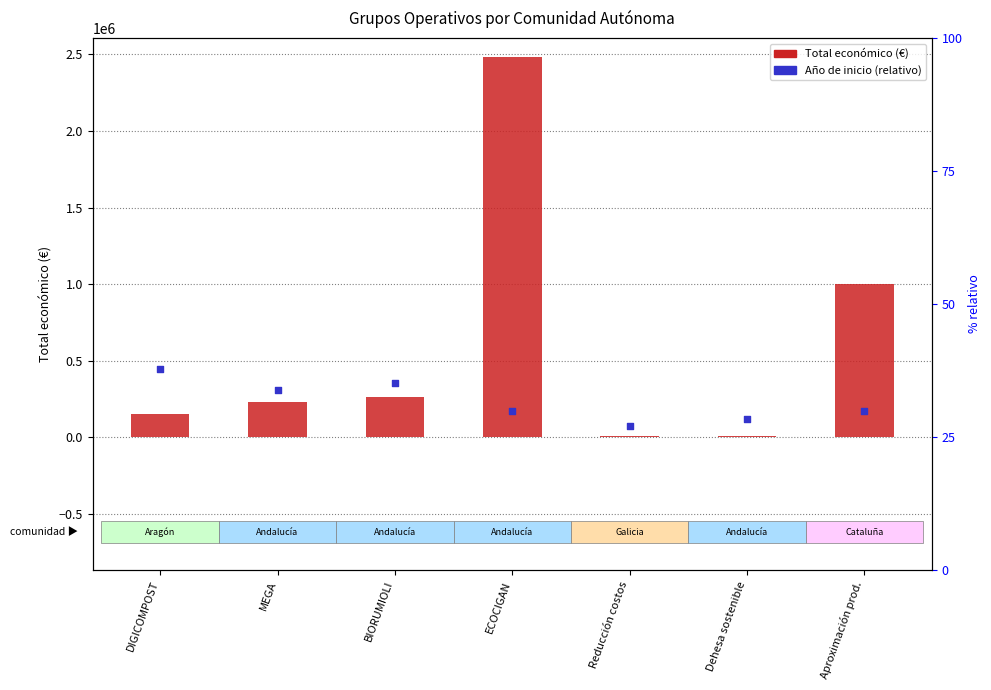

At which category is the sum across all series the highest?

ECOCIGAN